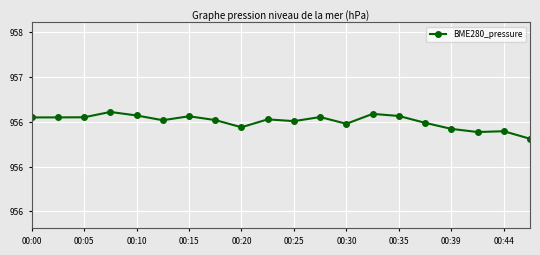

Does the chart have visible grid lines?

Yes